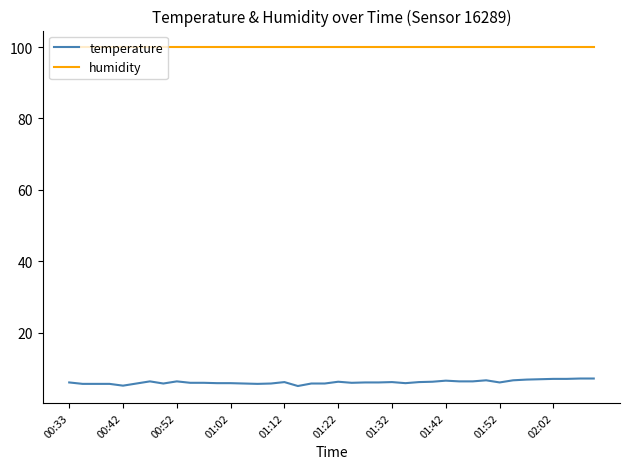

Which series has the largest range (max minus min)?

temperature